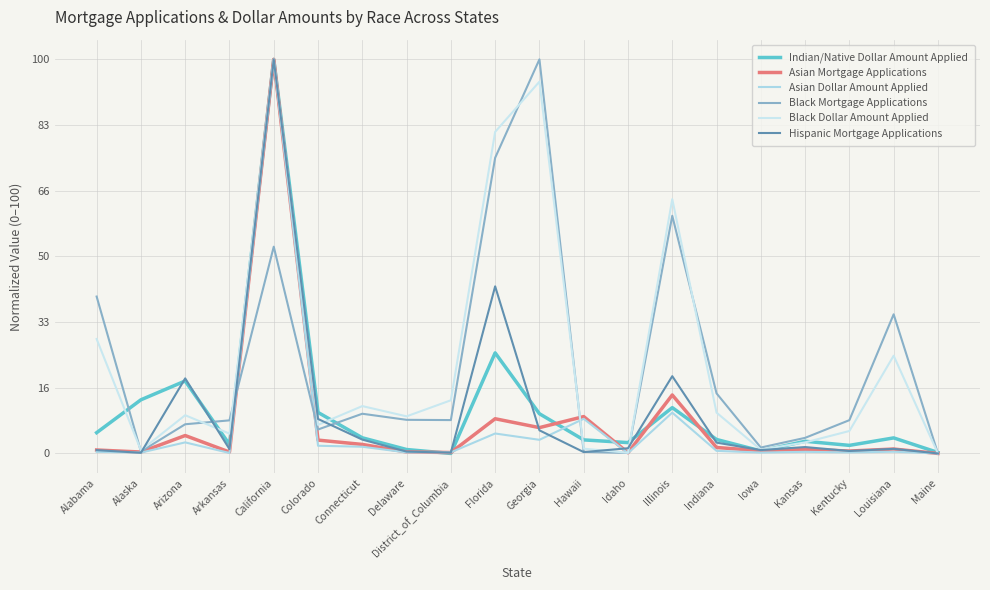

At how many categories does at least one series exceed 90?

2